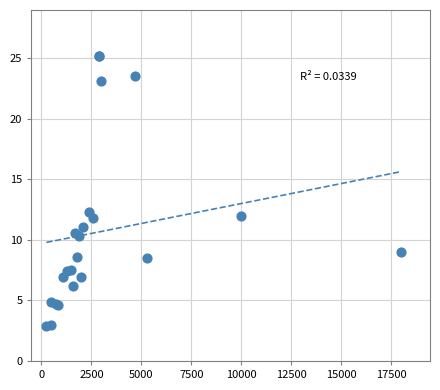

What Y value in the scatter plot is closest to 14?

12.3